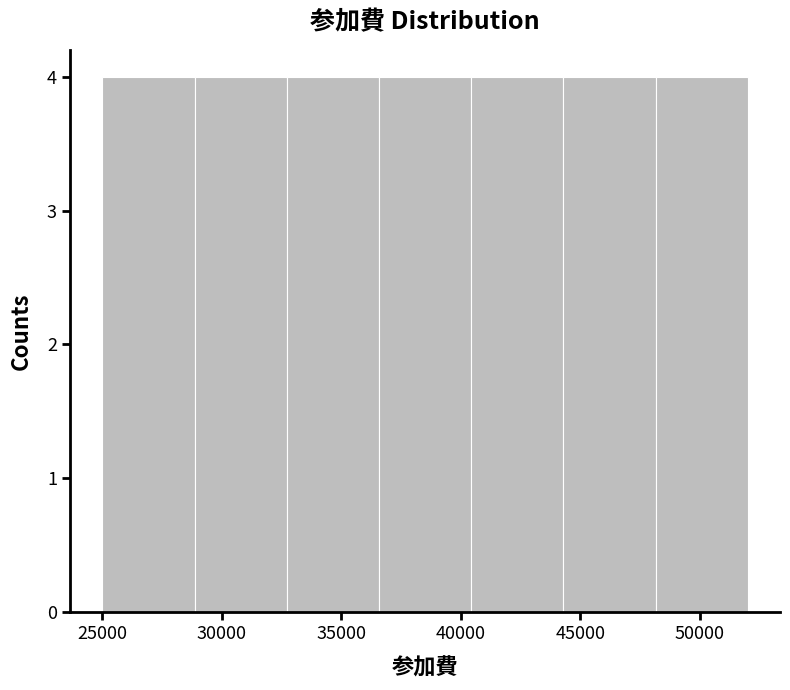

Reading left to right, list every bar in this chart as the range it spans on the x-axis followed by its height. Neither the bar edges nor the heights are printed on the chart, so give them approximately, as read against the axes.

25000 to 29000: 4
29000 to 32500: 4
32500 to 36500: 4
36500 to 40500: 4
40500 to 44500: 4
44500 to 48000: 4
48000 to 52000: 4